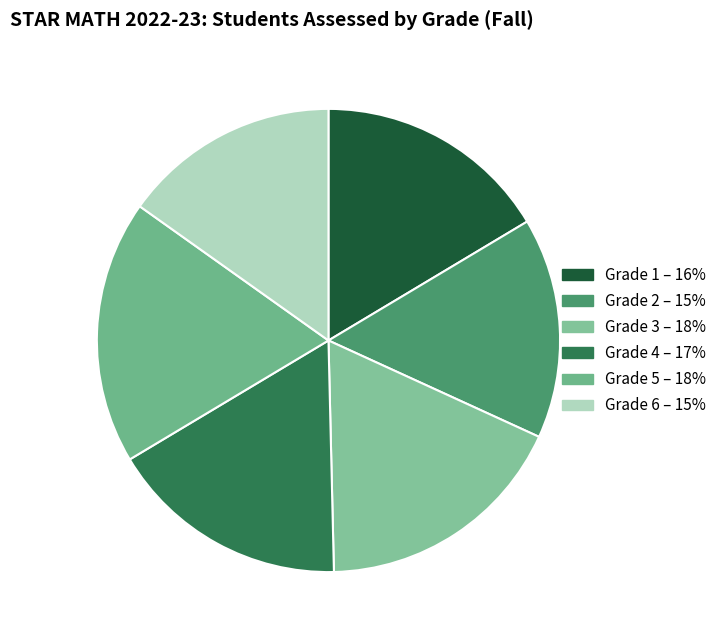

To the nearest percent, what is the difference between the largest and smallest slice percentages?

3%